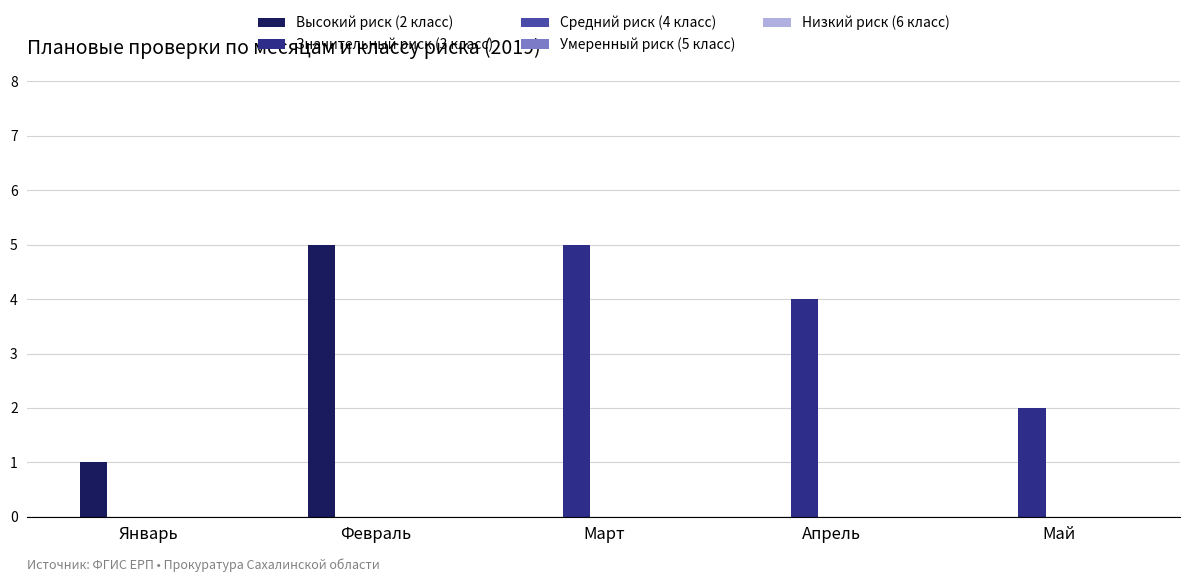

What is the sum of the Значительный риск (3 класс) values at Февраль and Май?

2